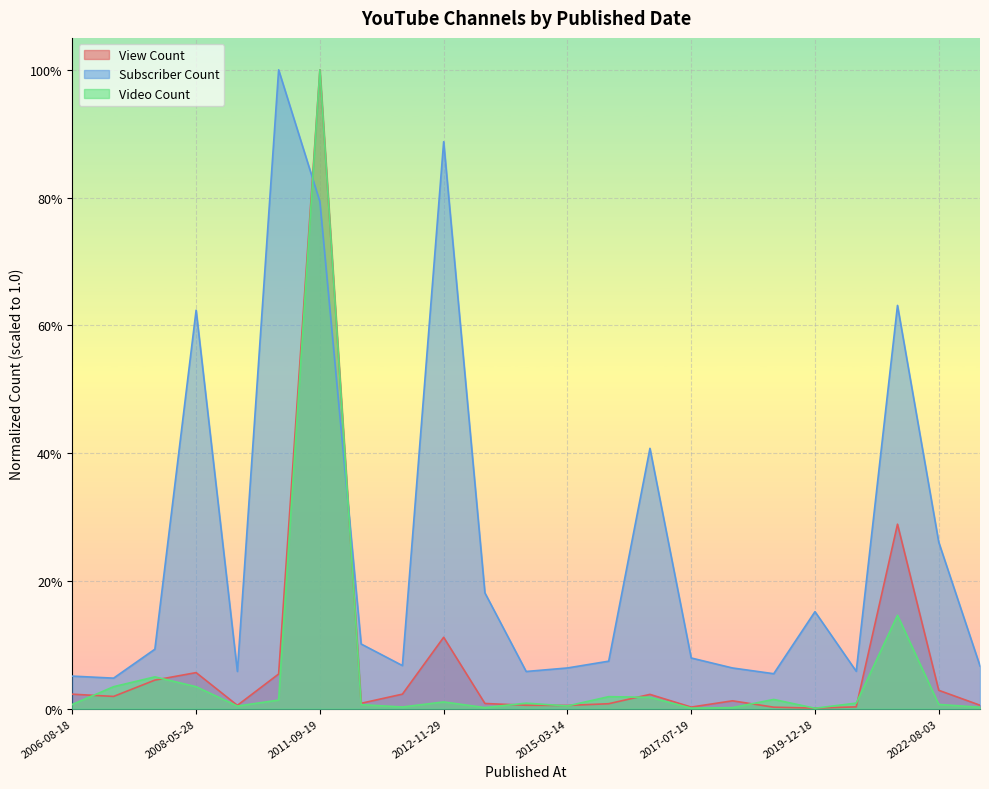

Rank the series at 2006-11-15 from highest to lowest value.

Subscriber Count, Video Count, View Count